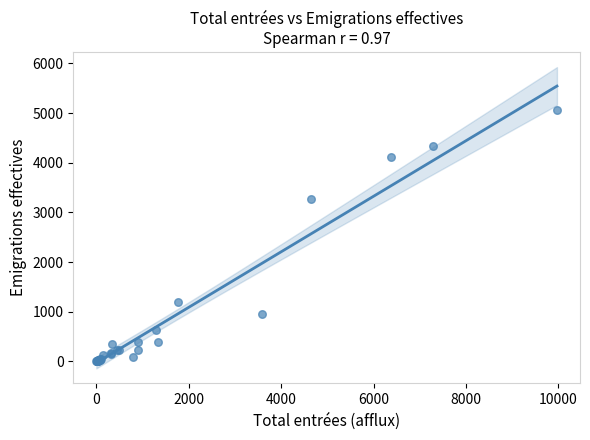

What Y value in the scatter plot is closest to 2533?

3262